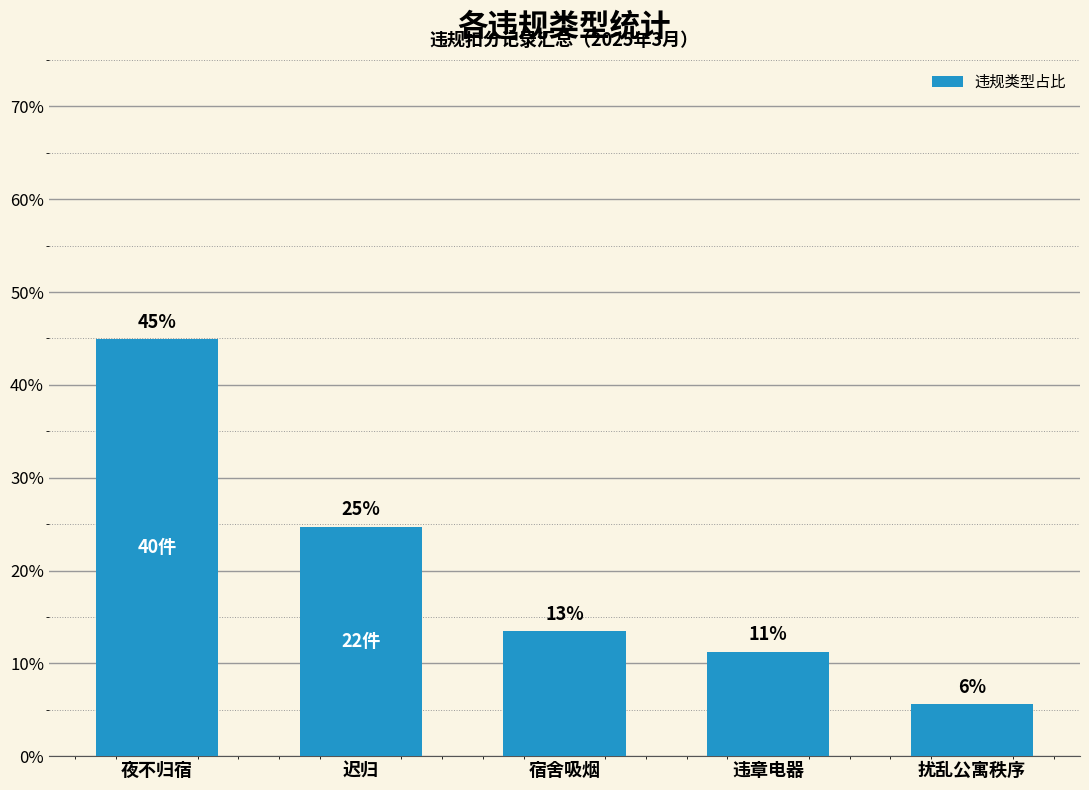

Are the bars horizontal?

No